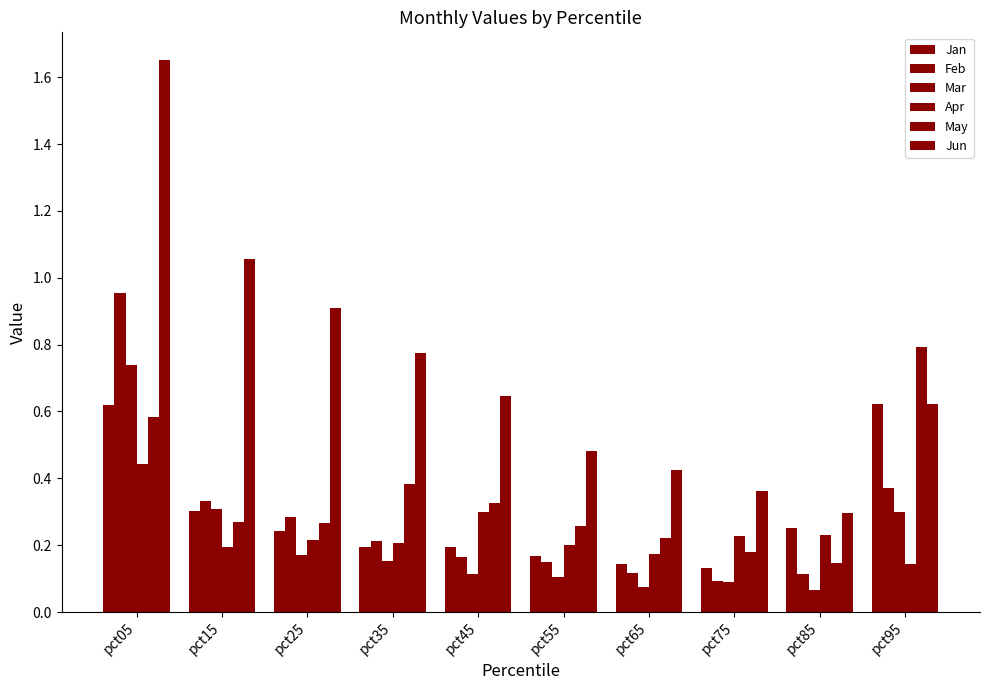

Which label corresponds to the largest value in the chart?

pct05